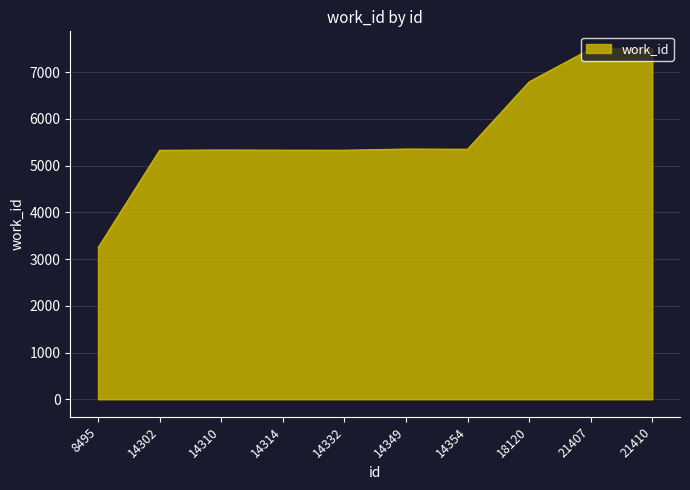

What is the change in value from 14302 to 14332?

+2